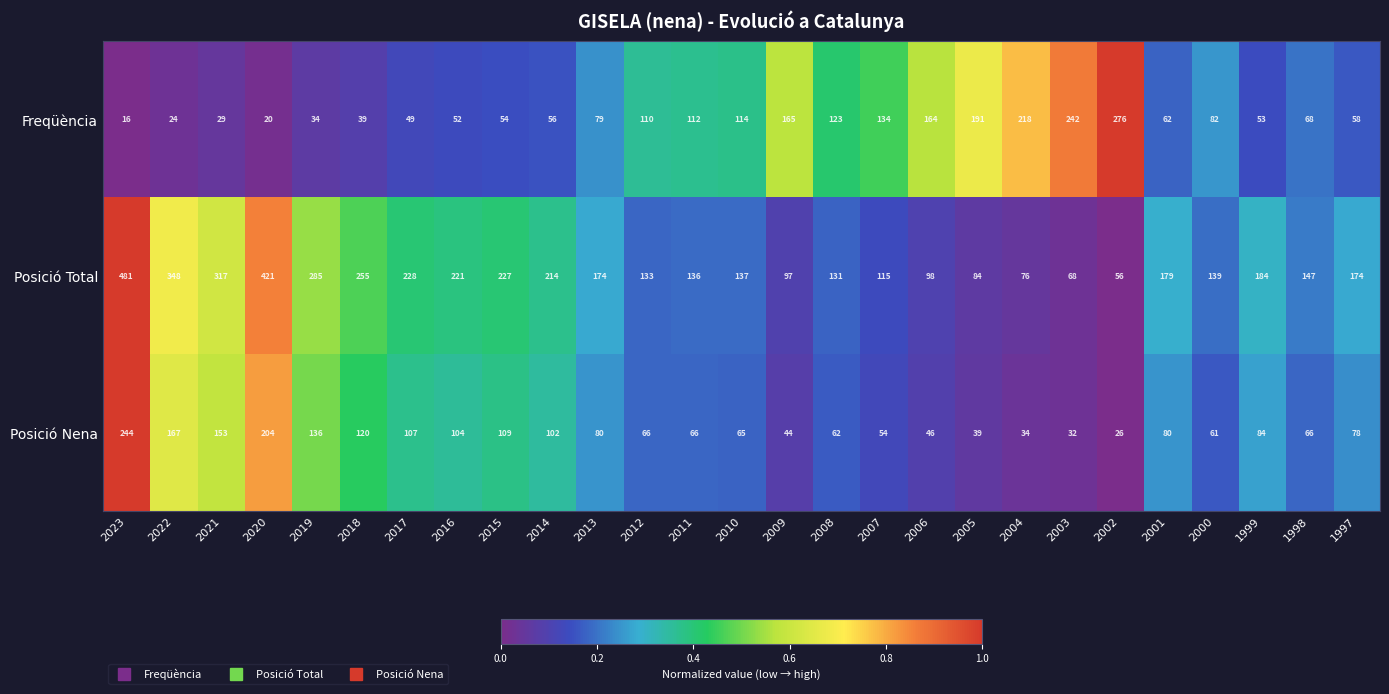

What is the total value across all series at 2013?

333